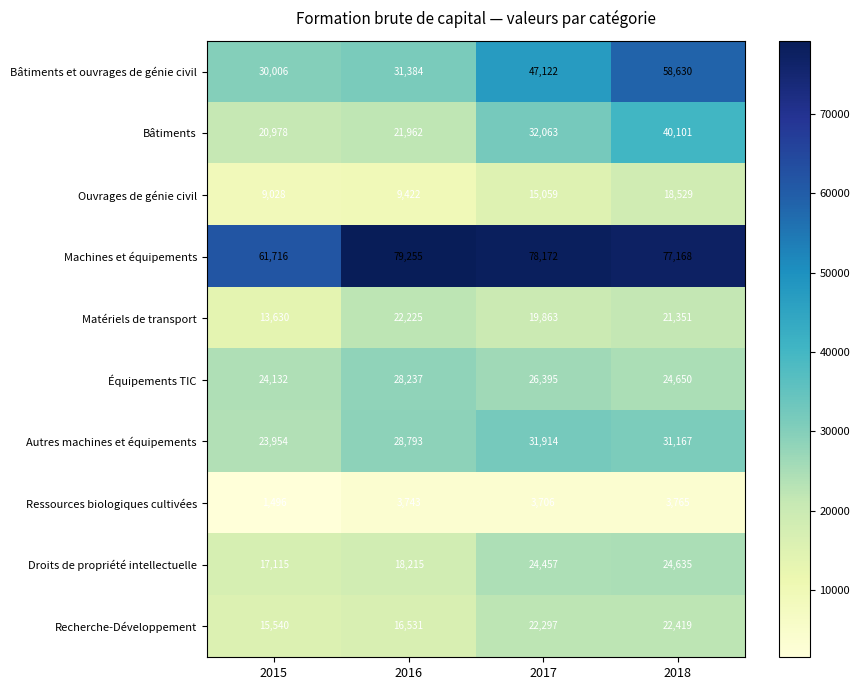

What is the average value of the Bâtiments series?

28776